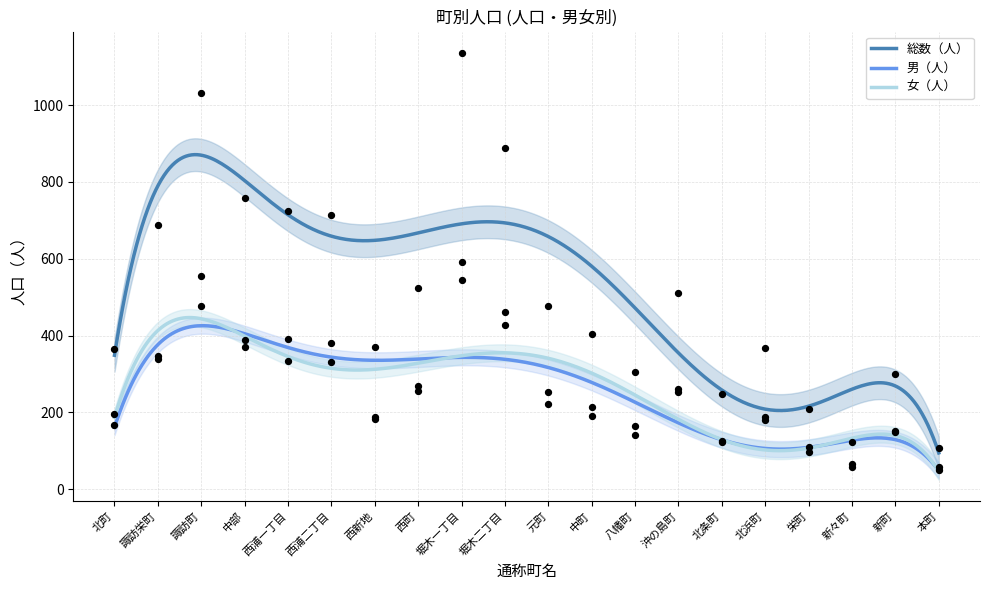

At which category is the sum across all series the highest?

堀木一丁目